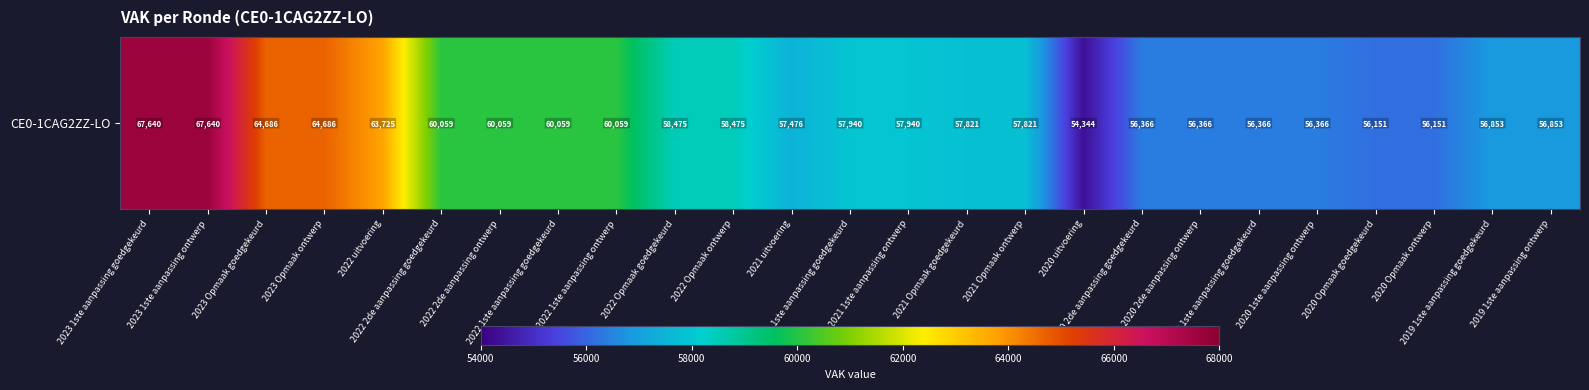

At which label does the data first exceed 57940?

2023 1ste aanpassing goedgekeurd